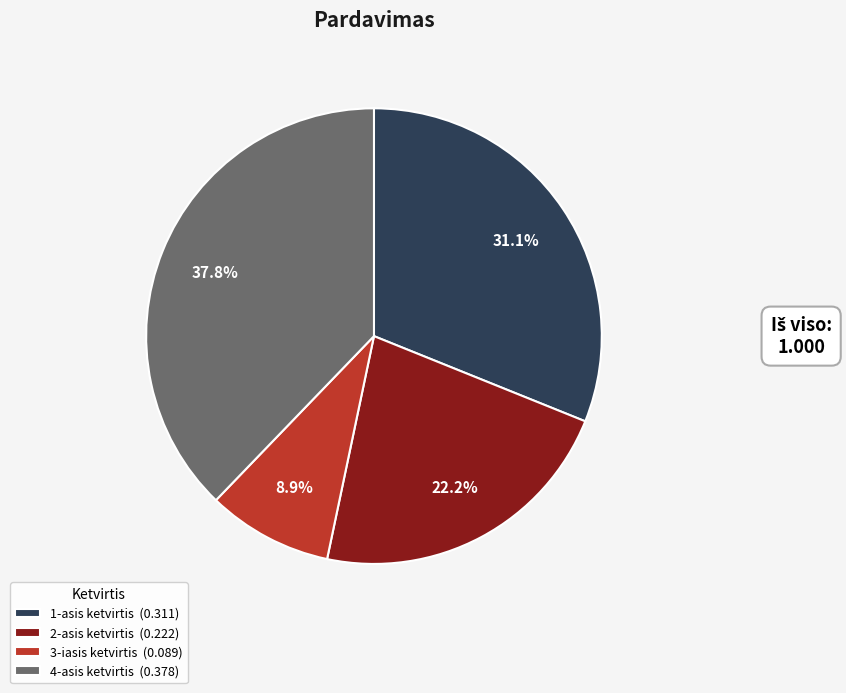

To the nearest percent, what is the combined percentage of 1-asis ketvirtis and 3-iasis ketvirtis?

40%